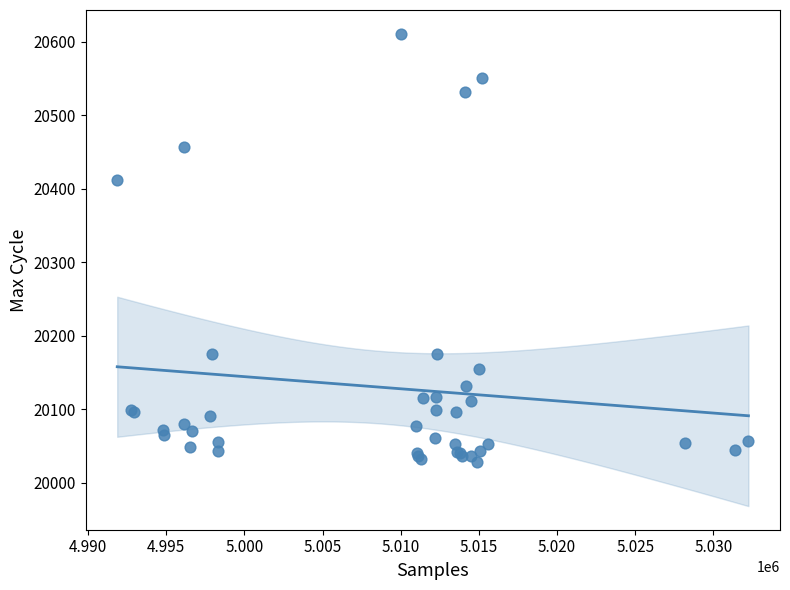

What Y value in the scatter plot is closest to 20320?

20412